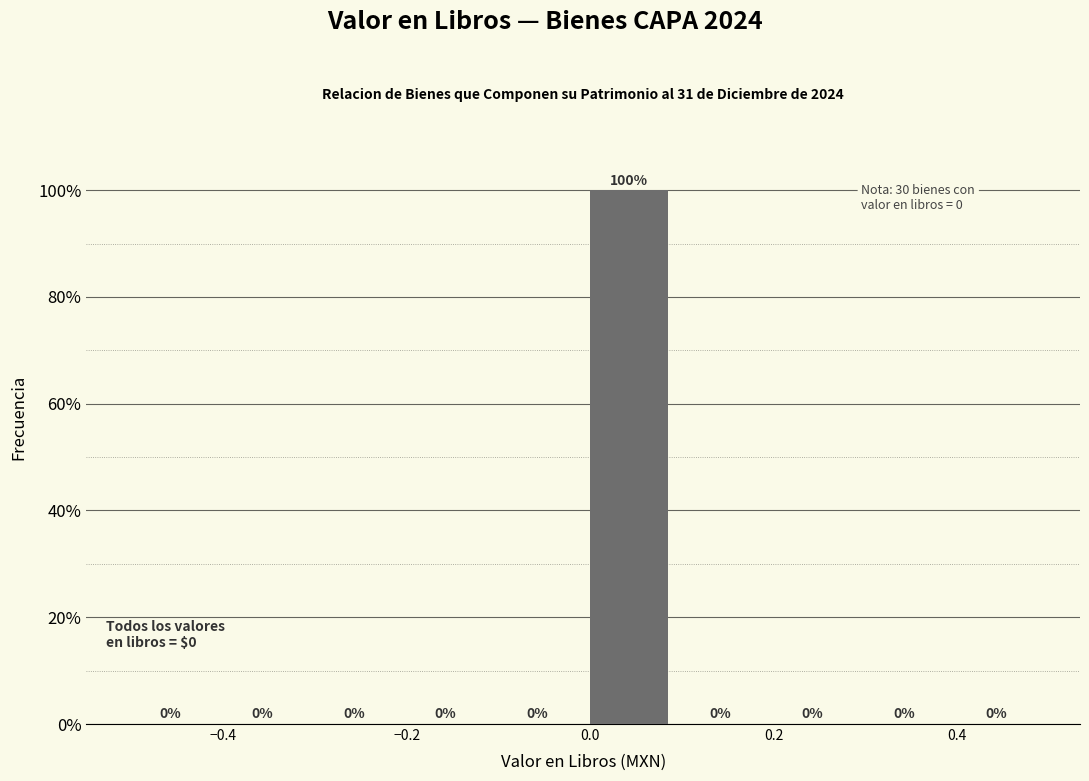

Which range on the x-axis has the tallest bar?

0.0 to 0.1